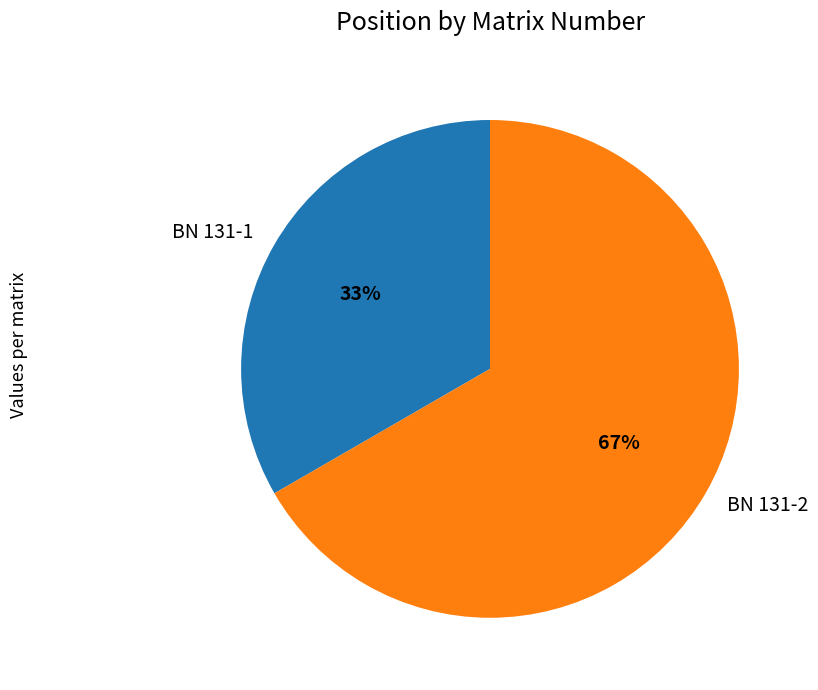

Between BN 131-1 and BN 131-2, which is larger?

BN 131-2